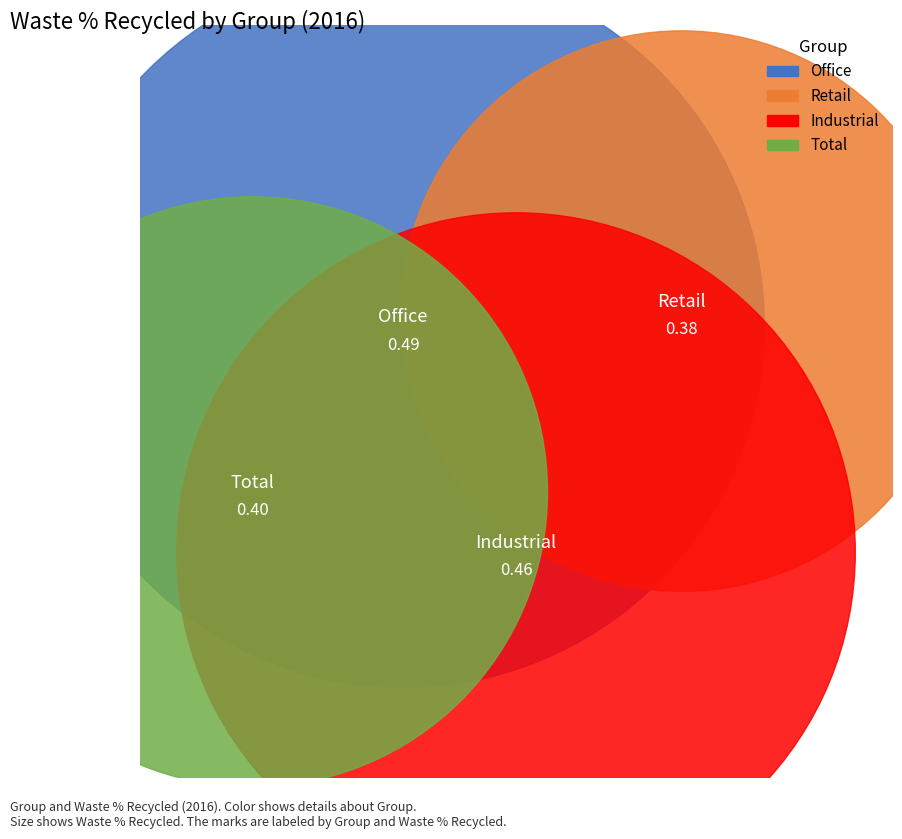

True or false: Total accounts for 23% of the total.

True